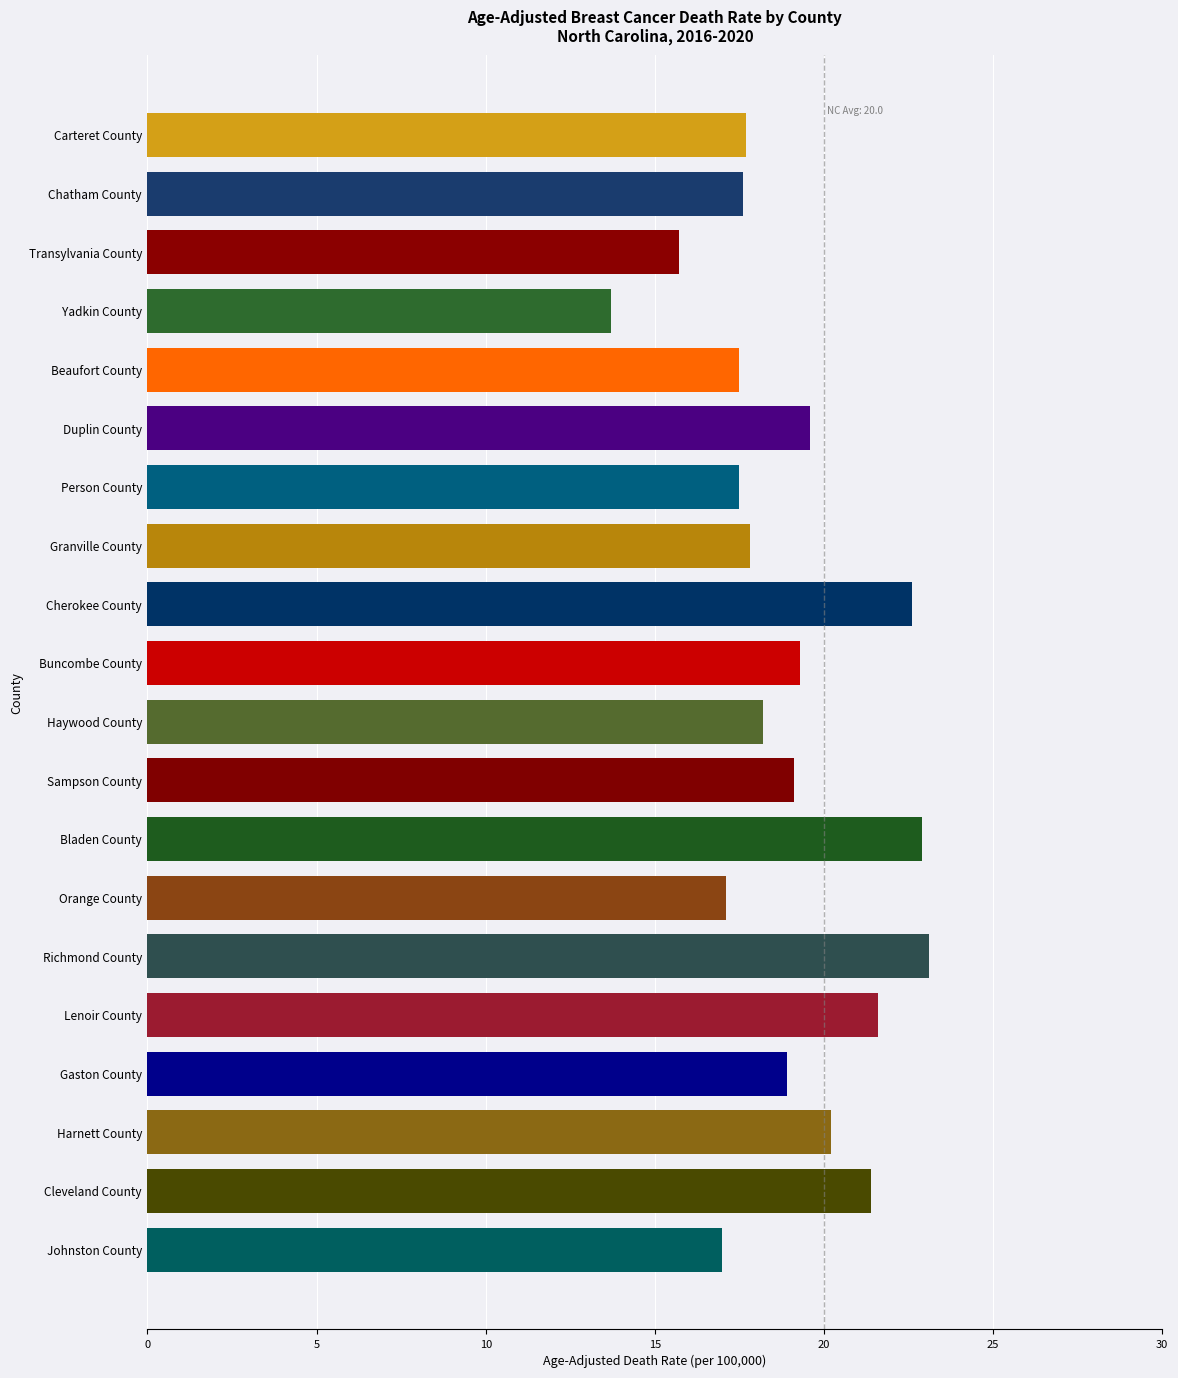

What is the smallest value displayed?

13.7